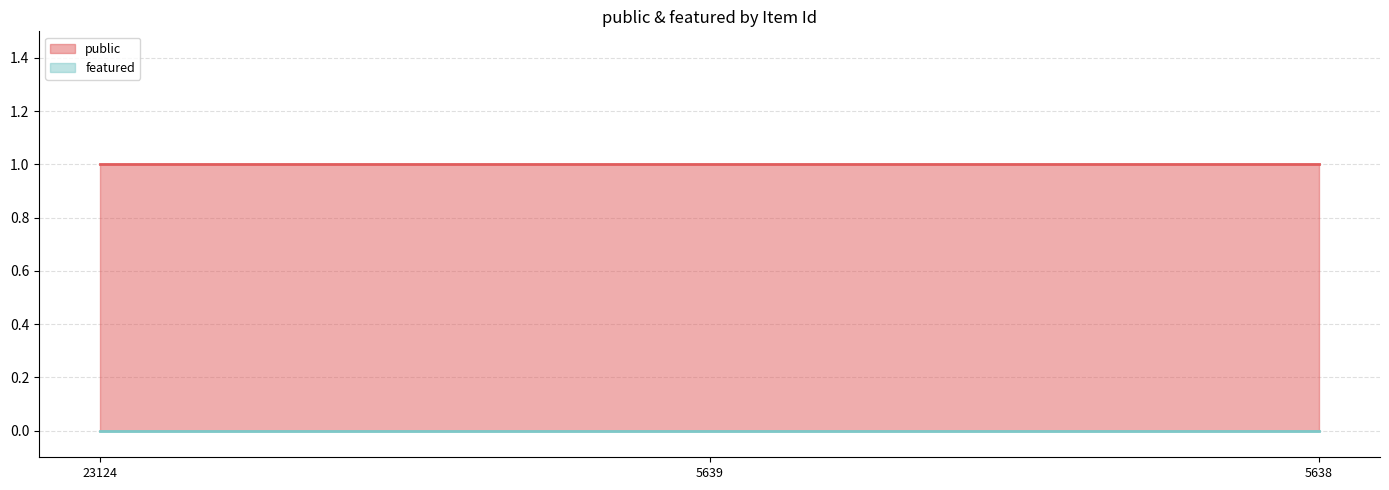

At which category is the sum across all series the highest?

23124